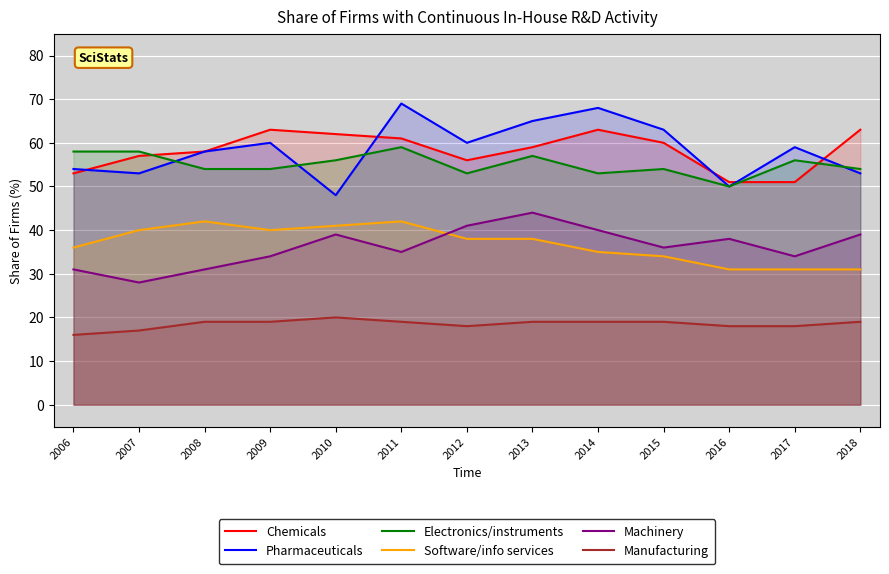

Which series has the largest range (max minus min)?

Pharmaceuticals